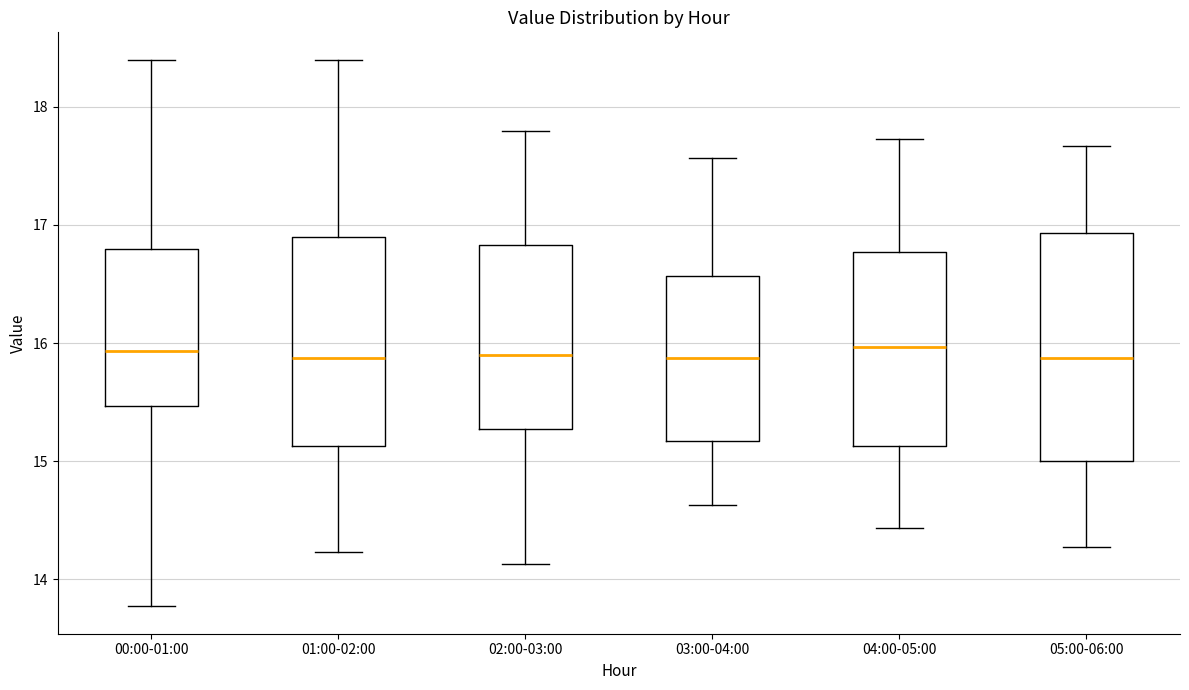

Comparing the boxes themselves (not the whiskers), which one is the tallest?

05:00-06:00